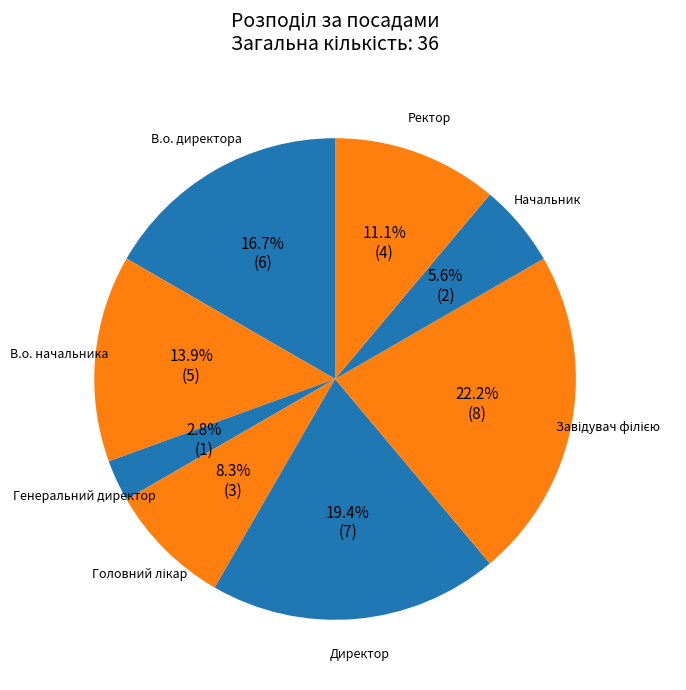

What is the smallest slice in the pie chart?

Генеральний директор